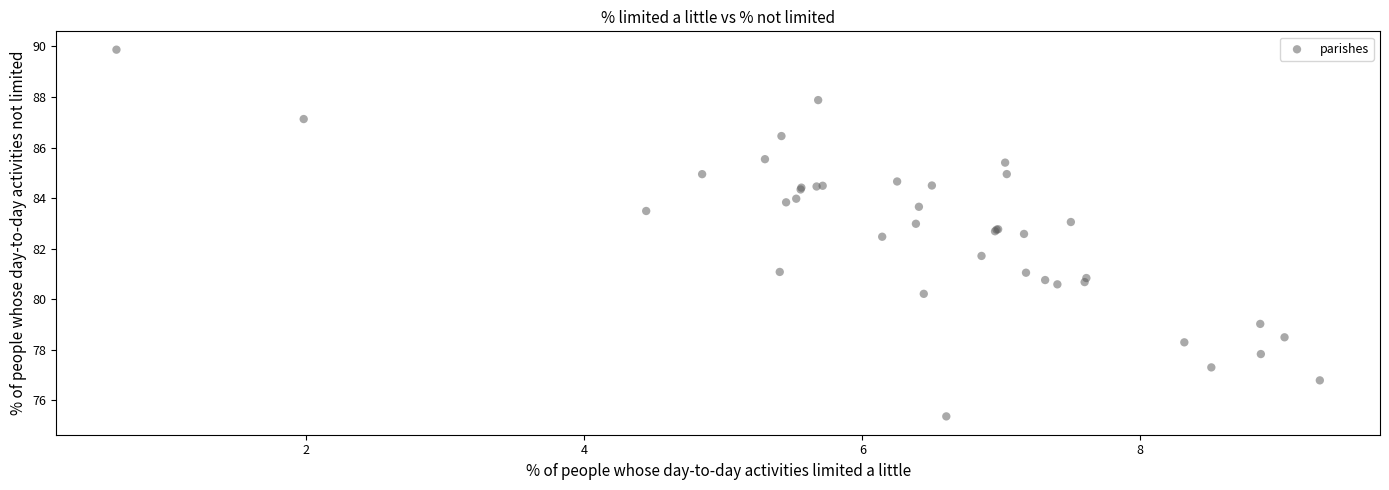

What Y value in the scatter plot is closest to 82?

81.7